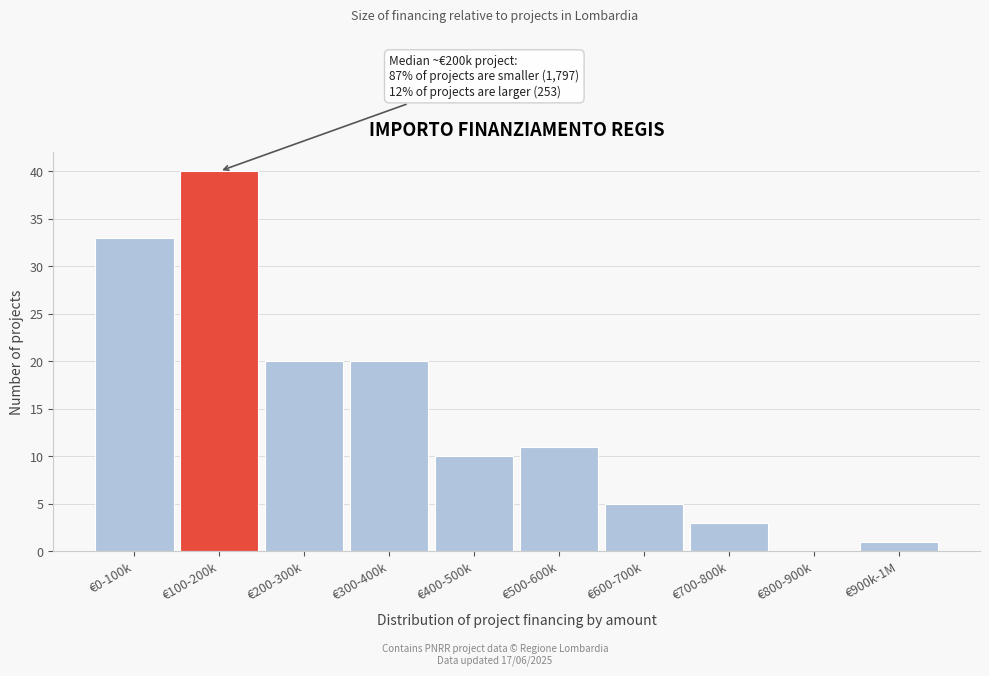

Reading right to left, what are all the values shown in this chart?

€900k-1M=1	€800-900k=0	€700-800k=3	€600-700k=5	€500-600k=11	€400-500k=10	€300-400k=20	€200-300k=20	€100-200k=40	€0-100k=33